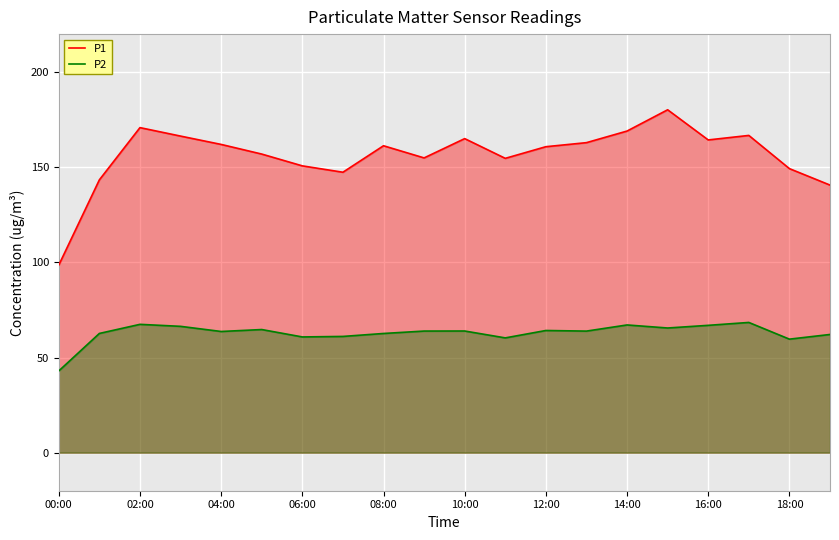

At 14:00, list the series in order from smallest to largest.

P2, P1